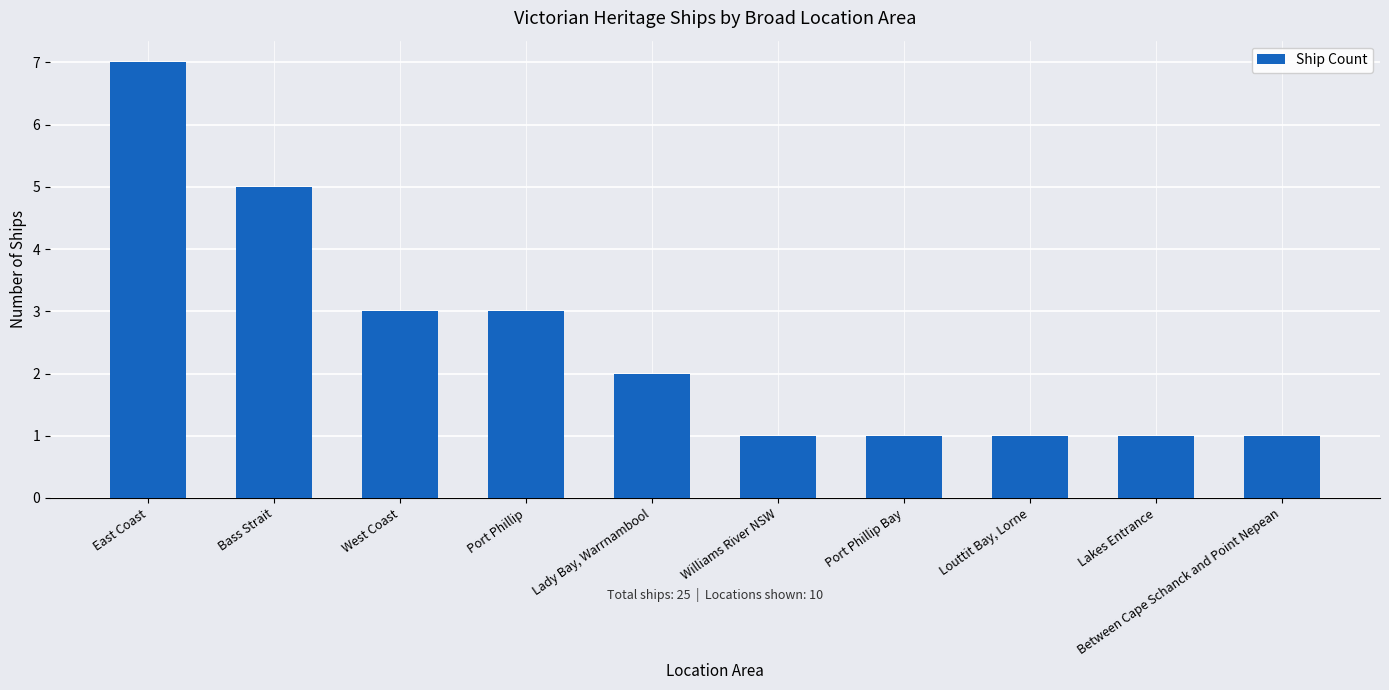

Which has a higher value, East Coast or Lakes Entrance?

East Coast